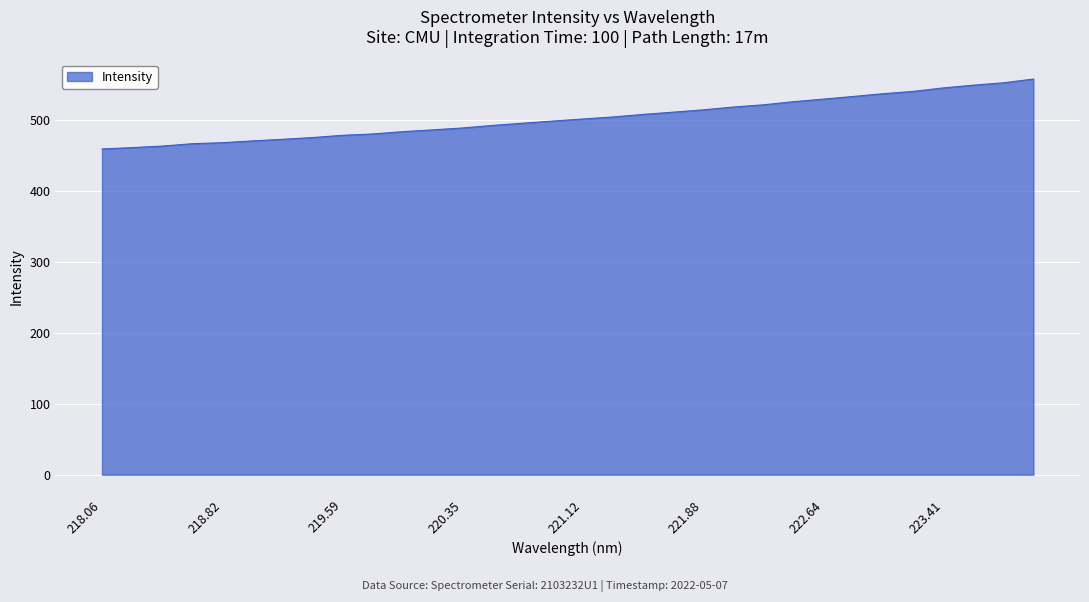

What is the difference between the maximum and minimum values?

98.6